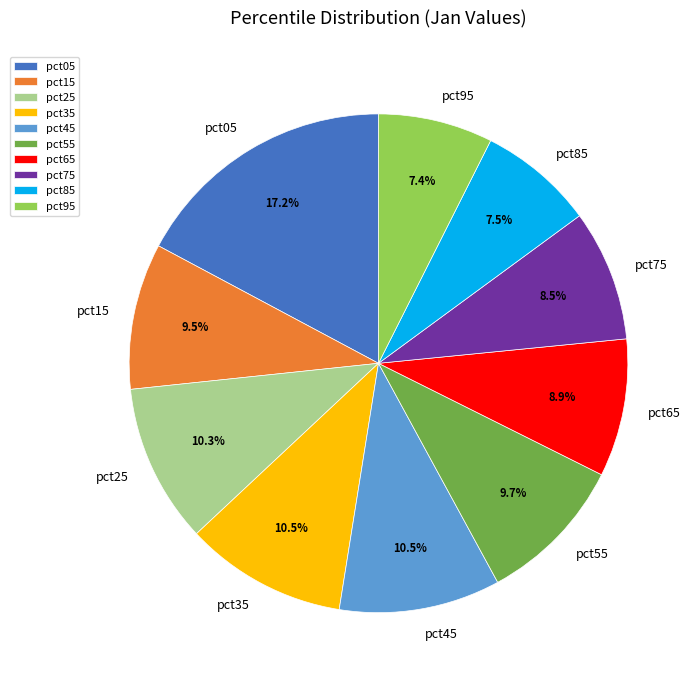

Does any single category account for the majority?

No